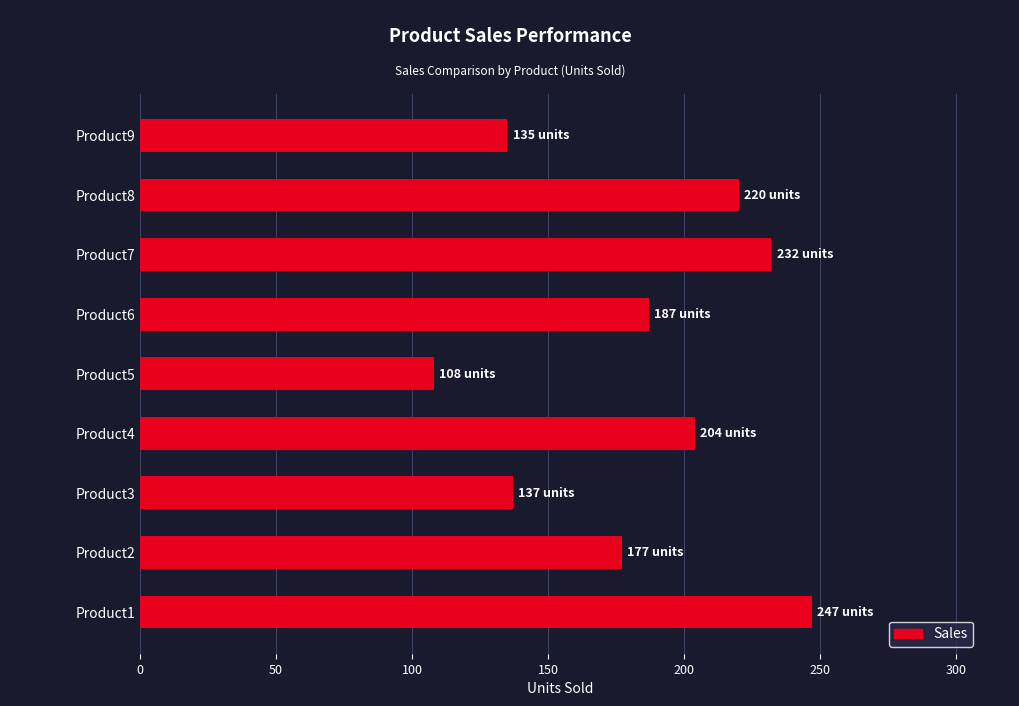

At which label is the value closest to 177?

Product2